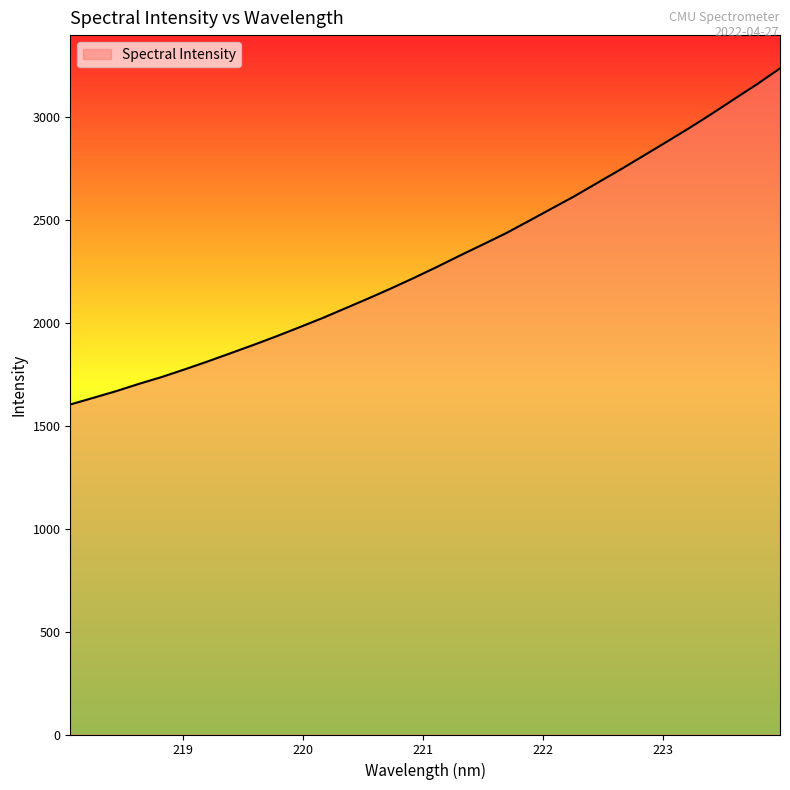

What is the maximum value shown in the chart?

3237.1